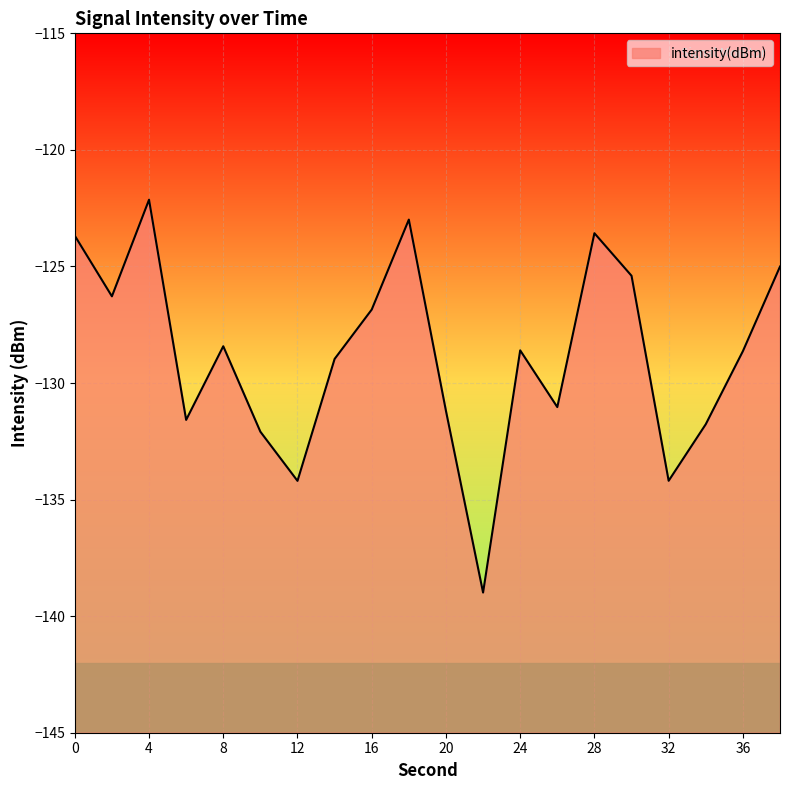

What is the value of the 20th point from the left?

-125.0